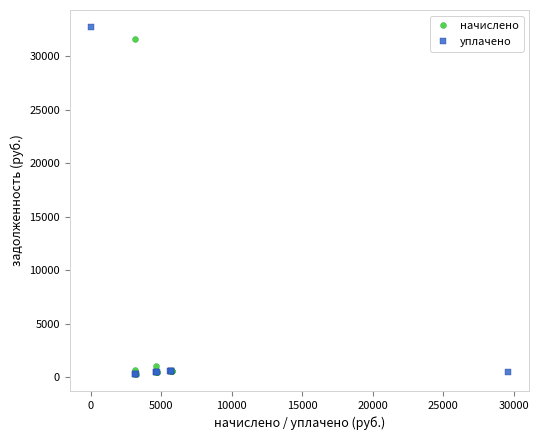

Which series has the largest Y range (max minus min)?

уплачено